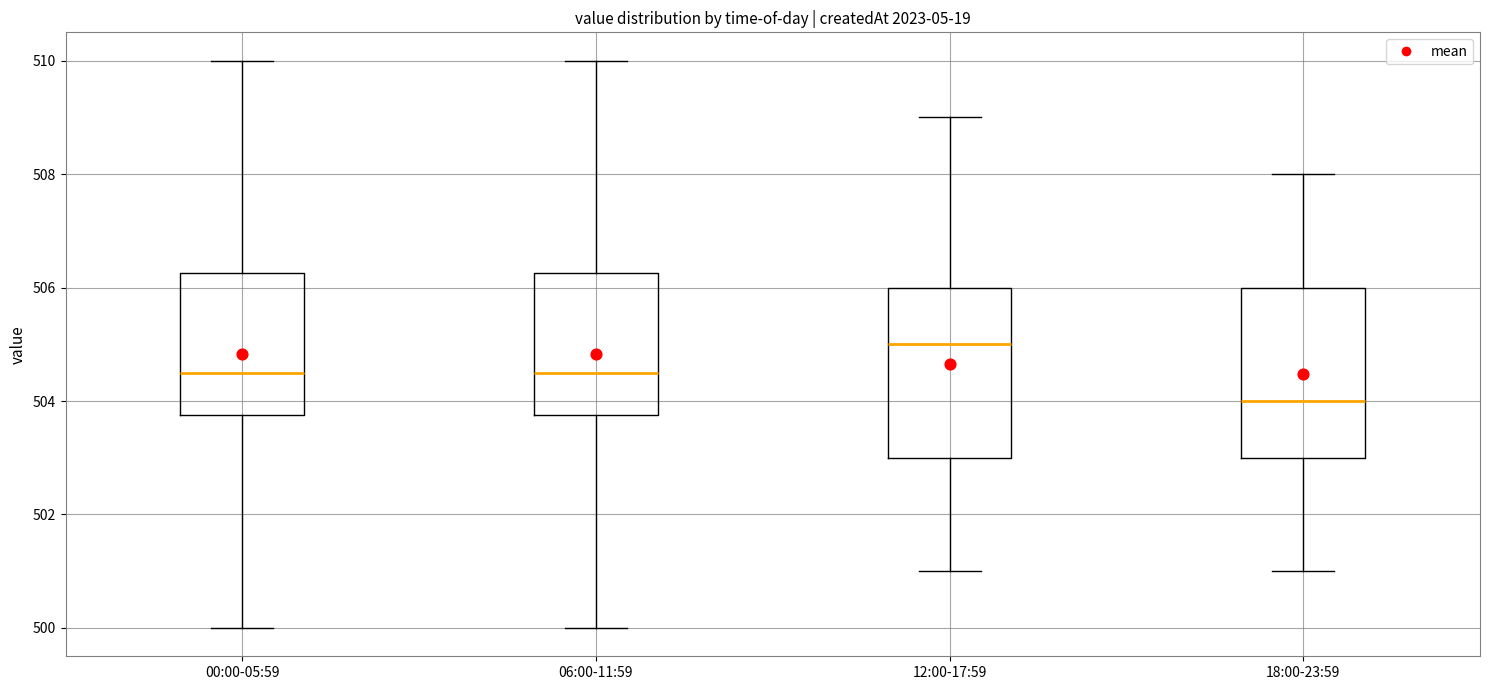

Reading left to right, transcribe this box plot: for each box, give where its median line is, the range the box spans, and where its two whiskers end, as read against the y-axis. The values are not printed on the chart, so give them approximately, as read against the axis.

00:00-05:59: median 504.6, box 503.8 to 506.2, whiskers 500.0 to 510.0
06:00-11:59: median 504.6, box 503.8 to 506.2, whiskers 500.0 to 510.0
12:00-17:59: median 505.0, box 503.0 to 506.0, whiskers 501.0 to 509.0
18:00-23:59: median 504.0, box 503.0 to 506.0, whiskers 501.0 to 508.0